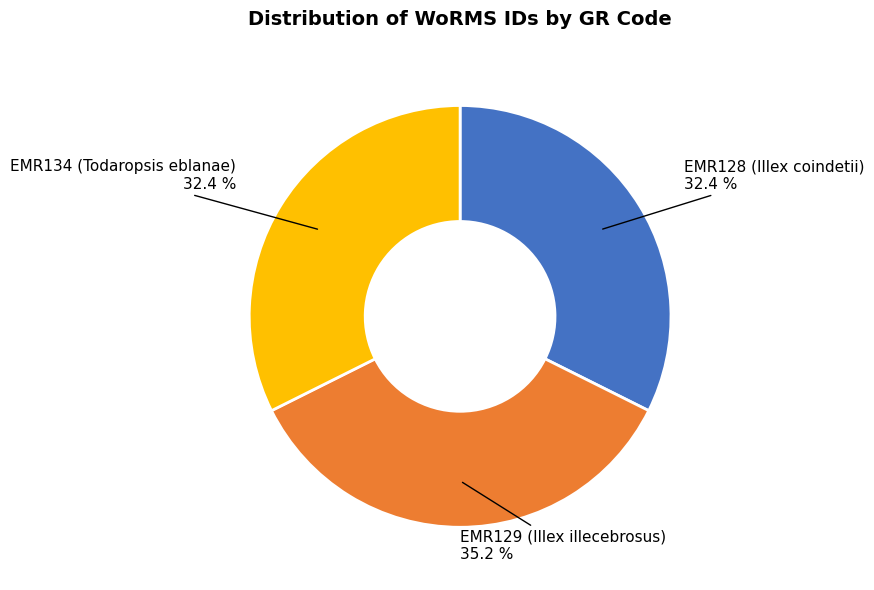

Does any single category account for the majority?

No